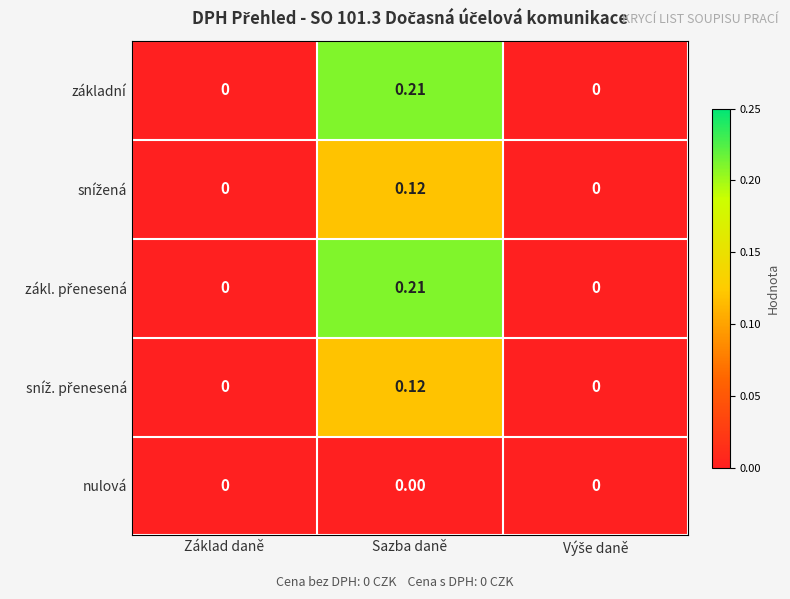

At which category is the sum across all series the highest?

Sazba daně